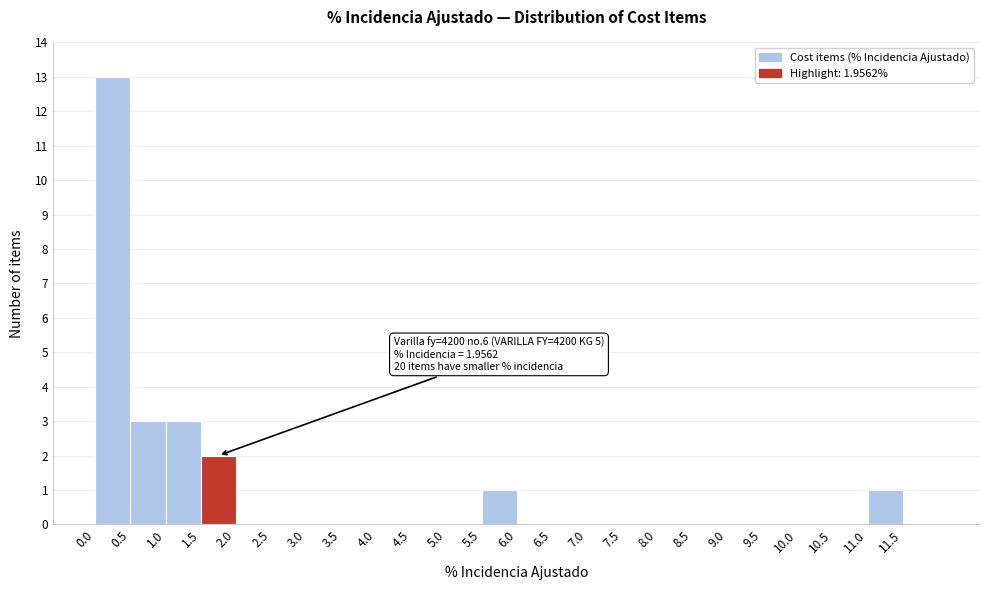

Which range on the x-axis has the tallest bar?

0.0 to 0.5